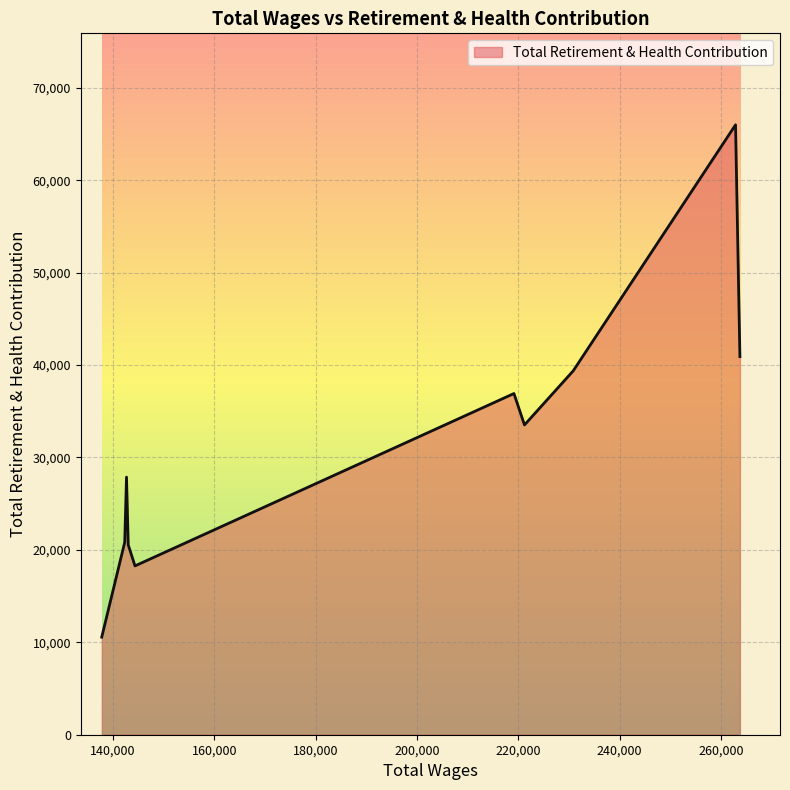

How many lines are shown in the chart?

1